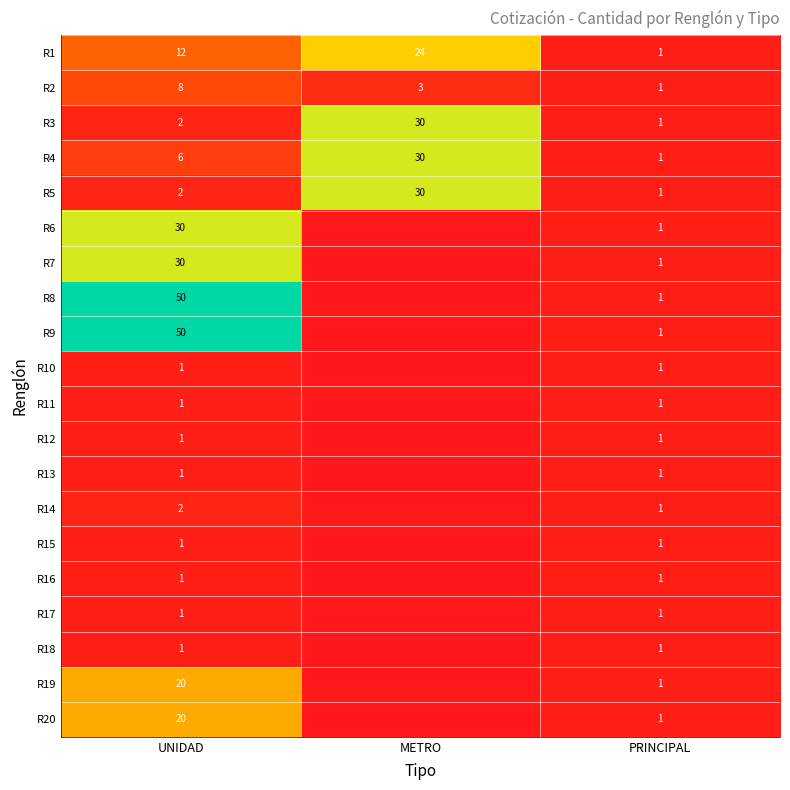

The R13 series shows 0 at PRINCIPAL. True or false?

False